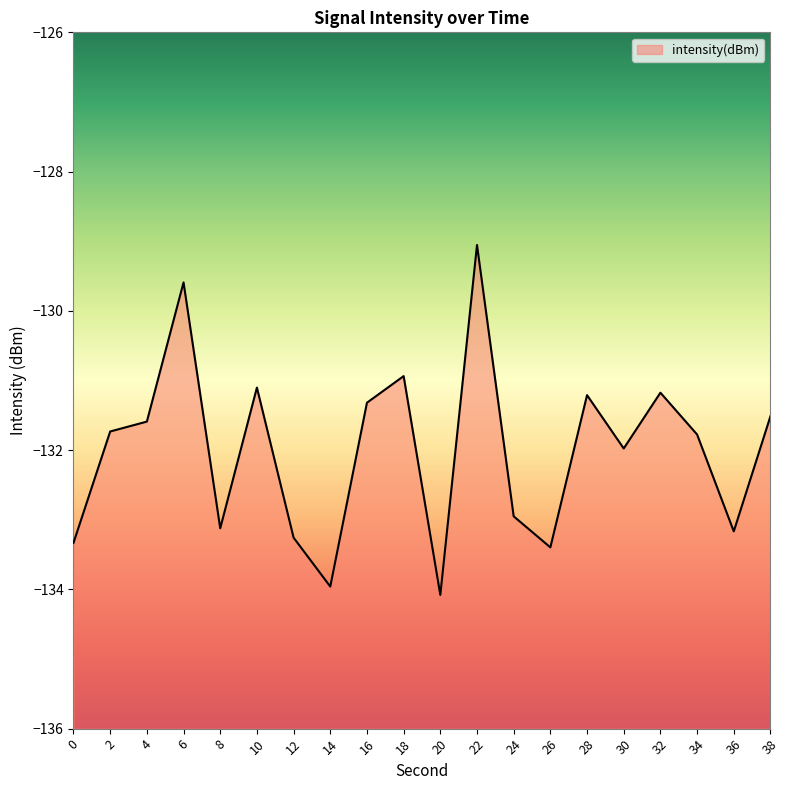

Does the chart have visible grid lines?

No